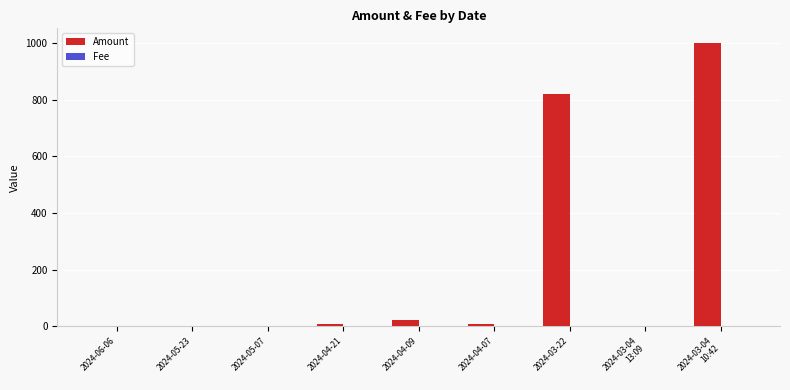

What is the sum of all Amount values?

1864.5